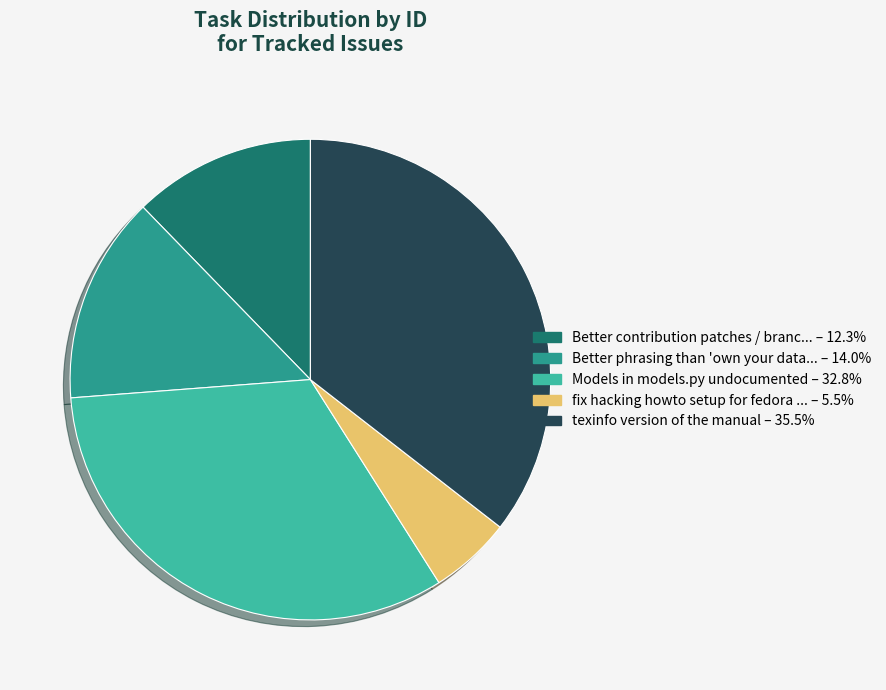

Is there a majority slice in this chart?

No